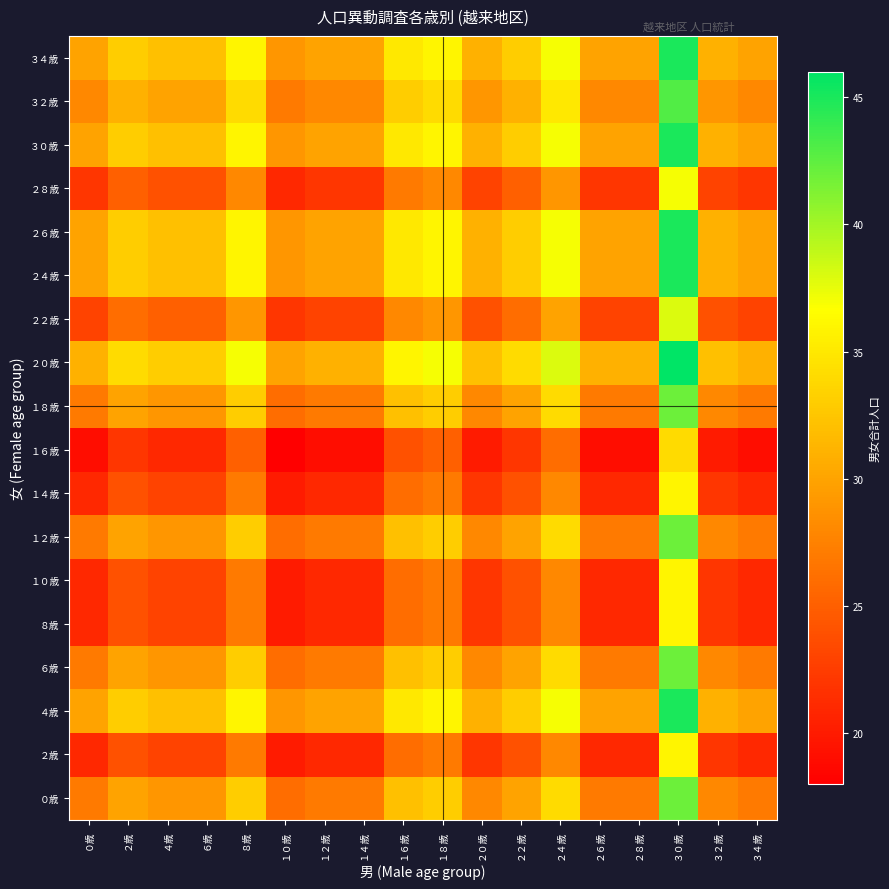

What is the total value across all series at １４歳?

465